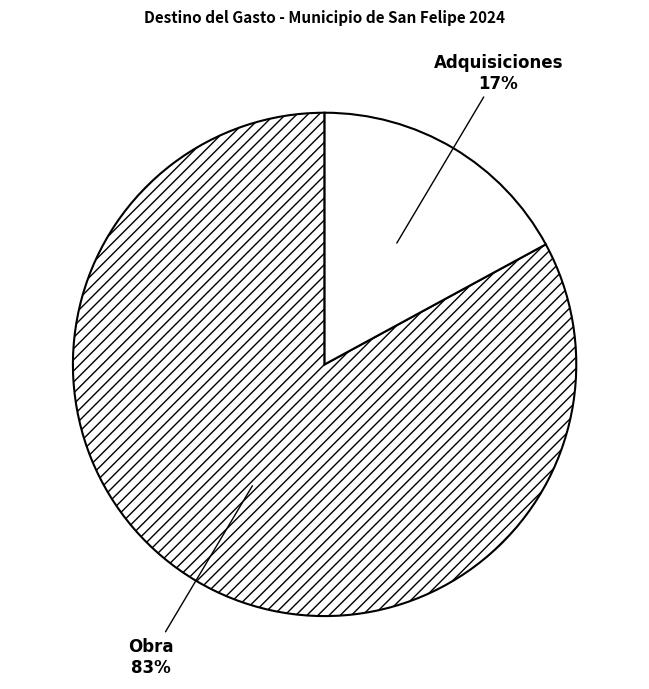

Does Obra represent more than half of the total?

Yes